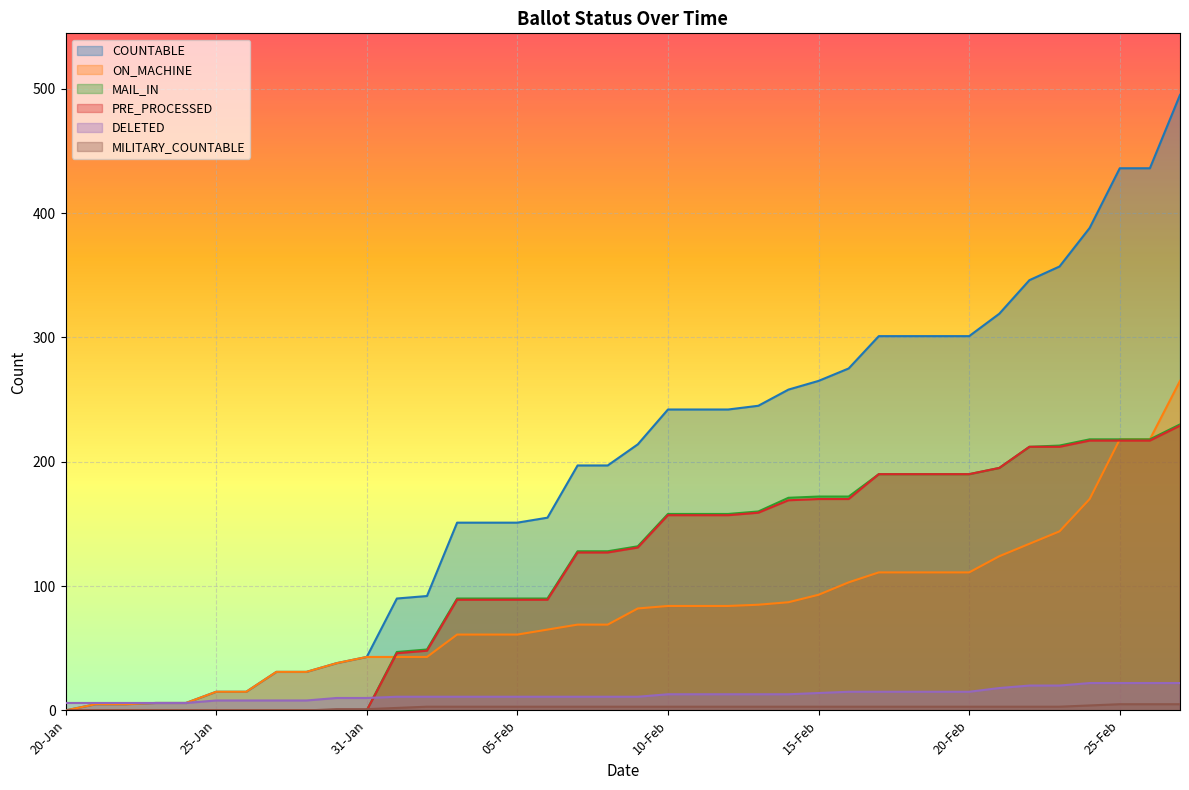

What are all the series names shown in the legend?

COUNTABLE, ON_MACHINE, MAIL_IN, PRE_PROCESSED, DELETED, MILITARY_COUNTABLE